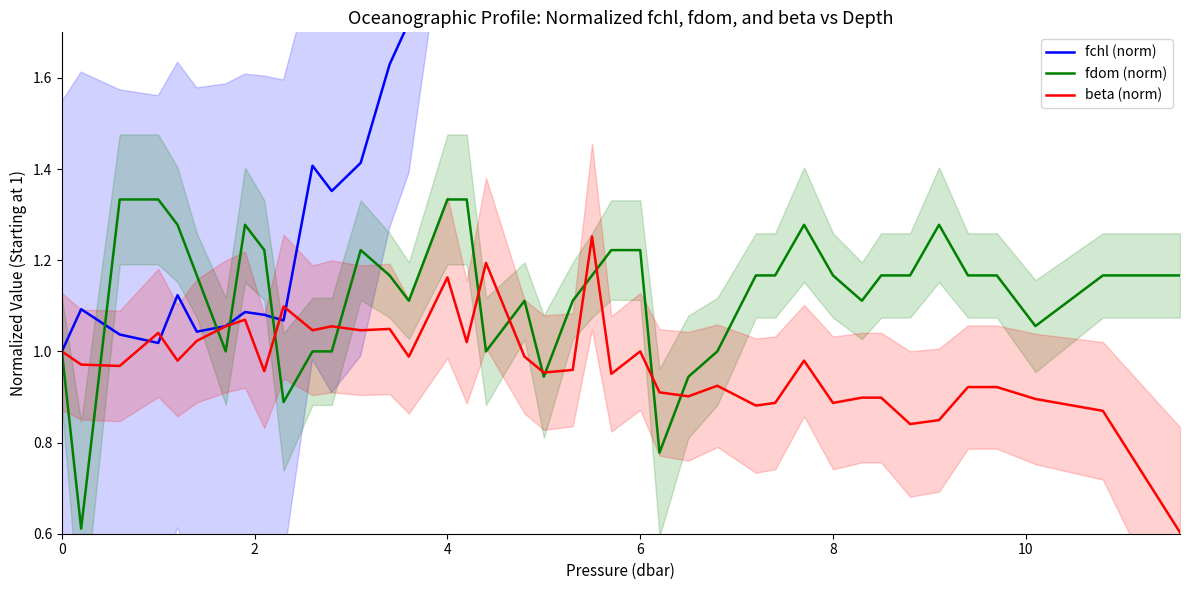

What are all the series names shown in the legend?

fchl (norm), fdom (norm), beta (norm)